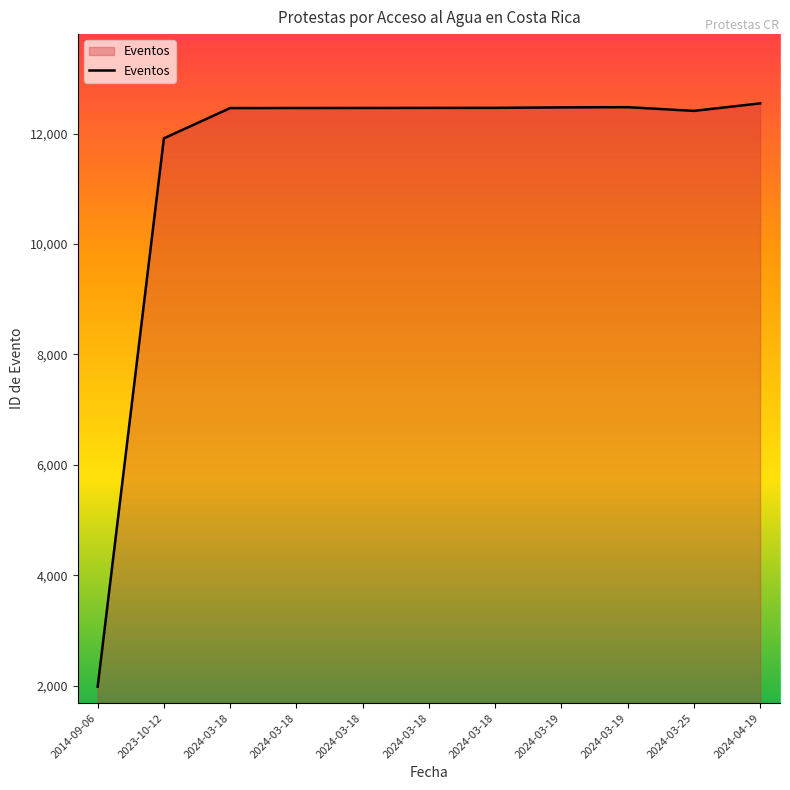

The chart shows a value of 11916 at 2023-10-12. True or false?

True